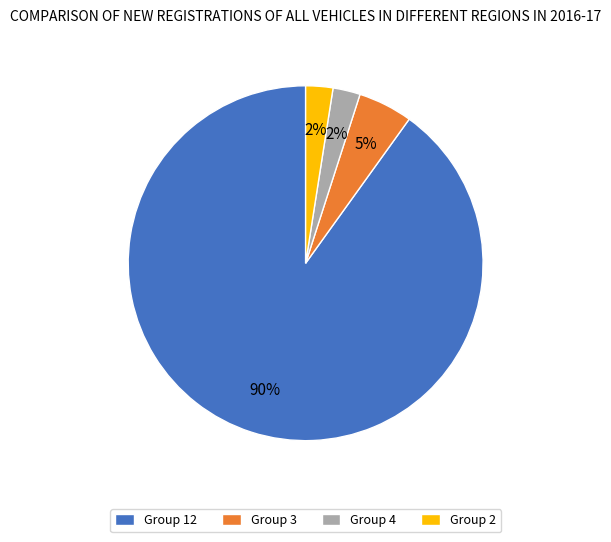

Does any single category account for the majority?

Yes